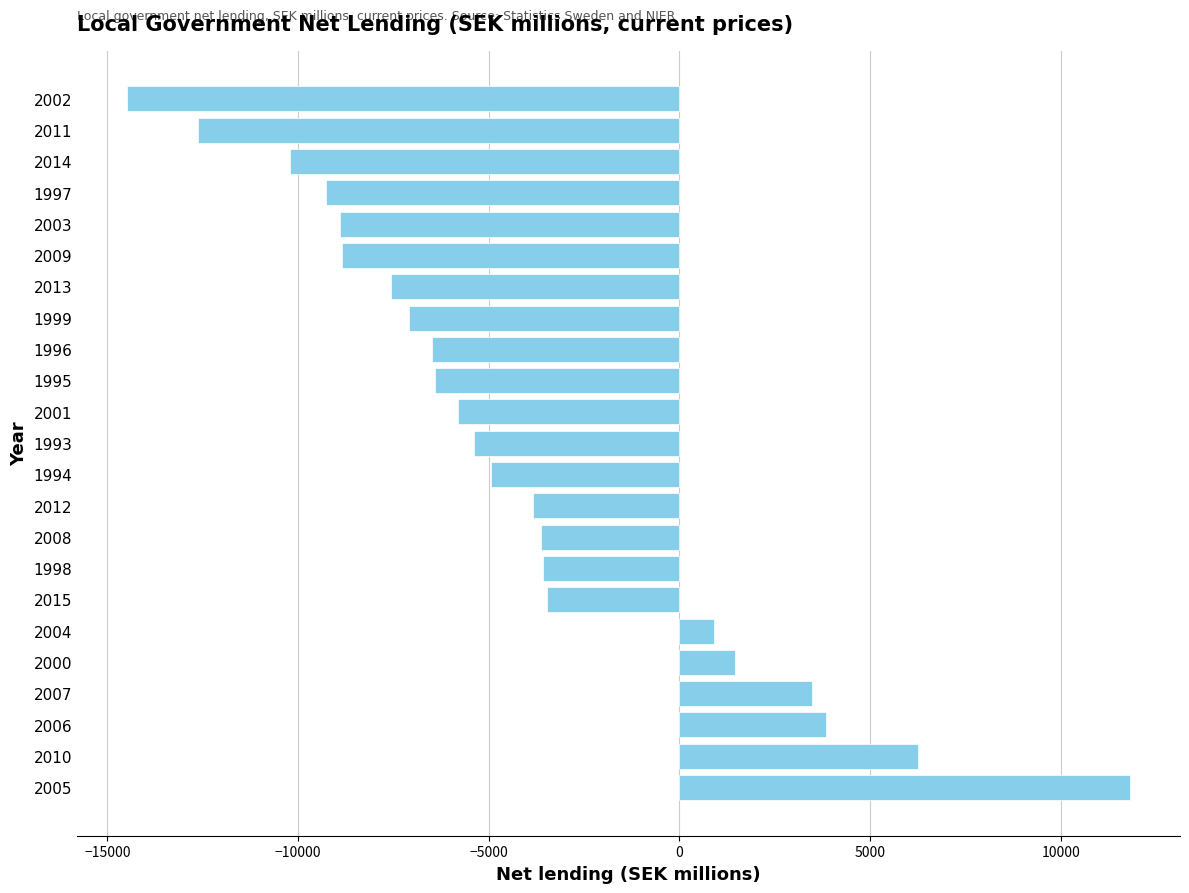

Is it true that the value at 2014 is -10220?

True